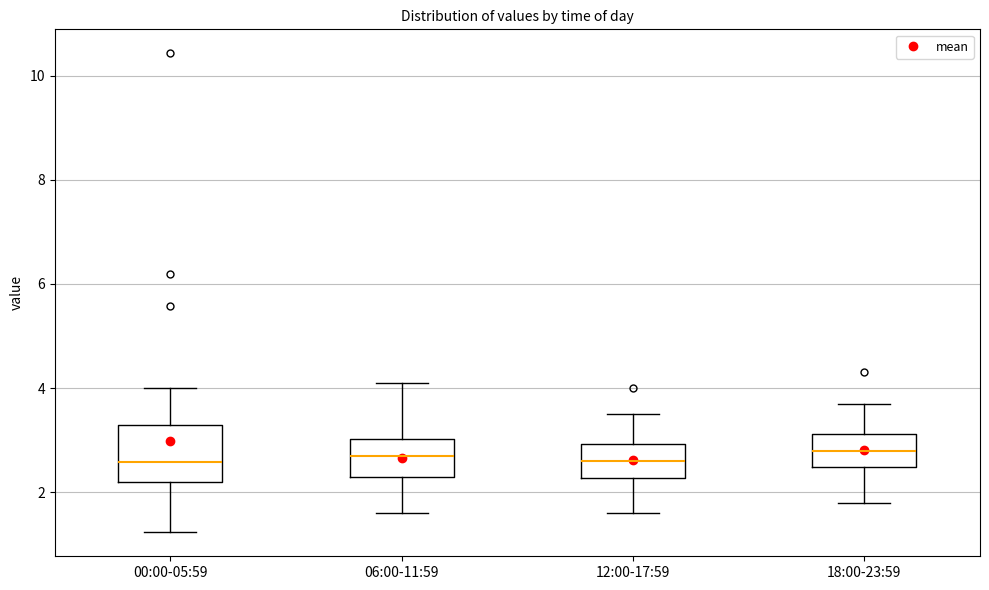

Reading left to right, transcribe this box plot: for each box, give where its median line is, the range the box spans, and where its two whiskers end, as read against the y-axis. The values are not printed on the chart, so give them approximately, as read against the axis.

00:00-05:59: median 2.6, box 2.2 to 3.2, whiskers 1.2 to 4.0
06:00-11:59: median 2.8, box 2.4 to 3.0, whiskers 1.6 to 4.2
12:00-17:59: median 2.6, box 2.2 to 3.0, whiskers 1.6 to 3.6
18:00-23:59: median 2.8, box 2.4 to 3.2, whiskers 1.8 to 3.8